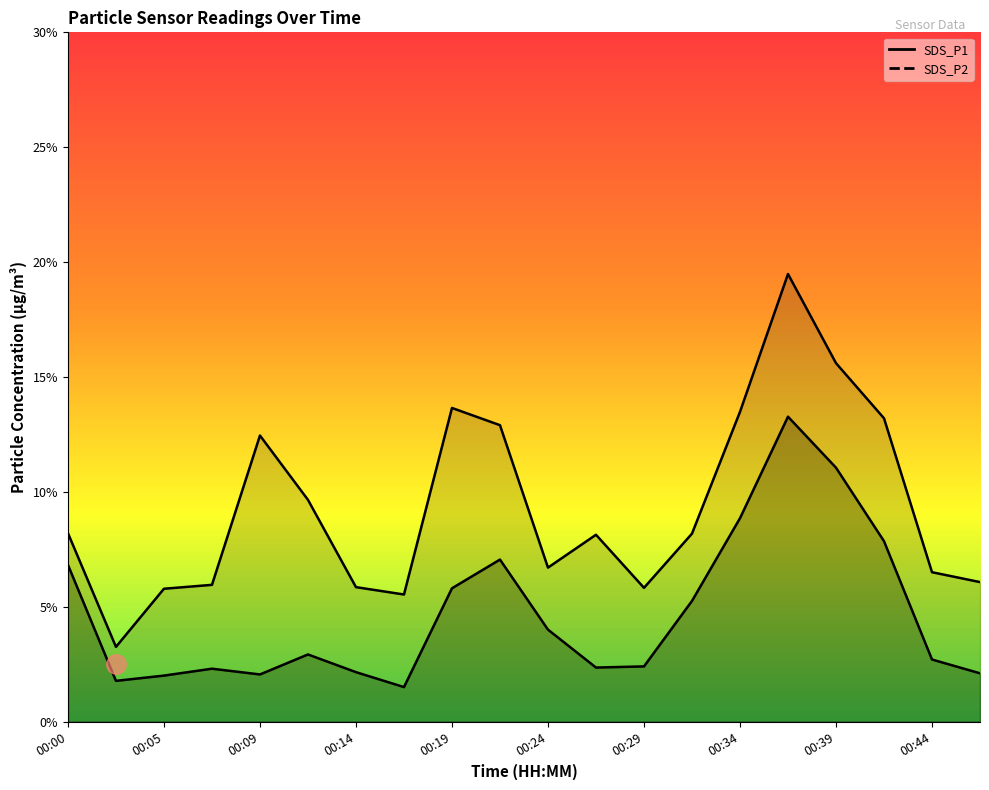

Where is the first local maximum for SDS_P2?

00:07